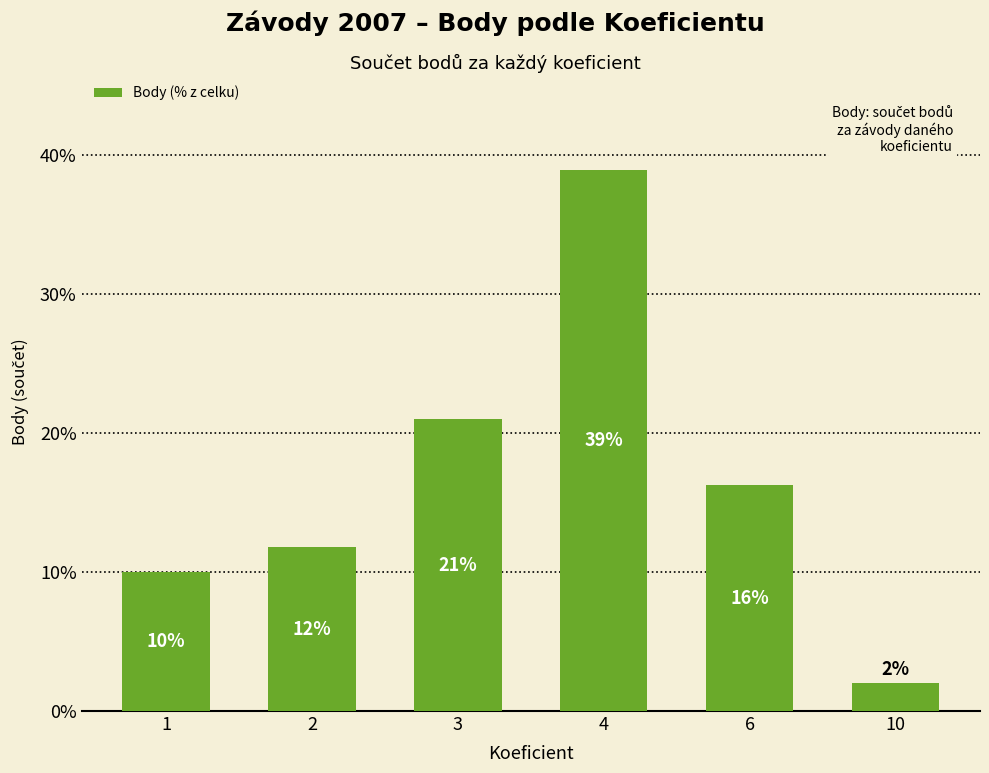

What is the value of the 6th bar from the left?

2.0